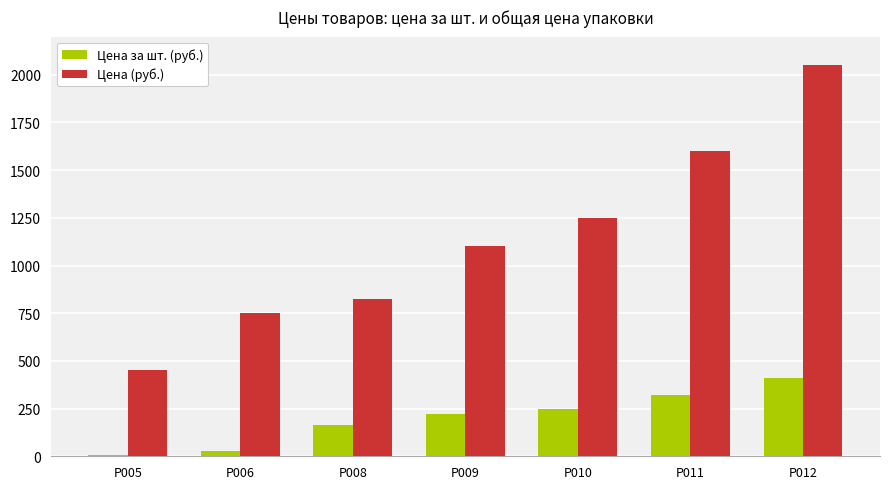

How many distinct data groups are displayed?

2